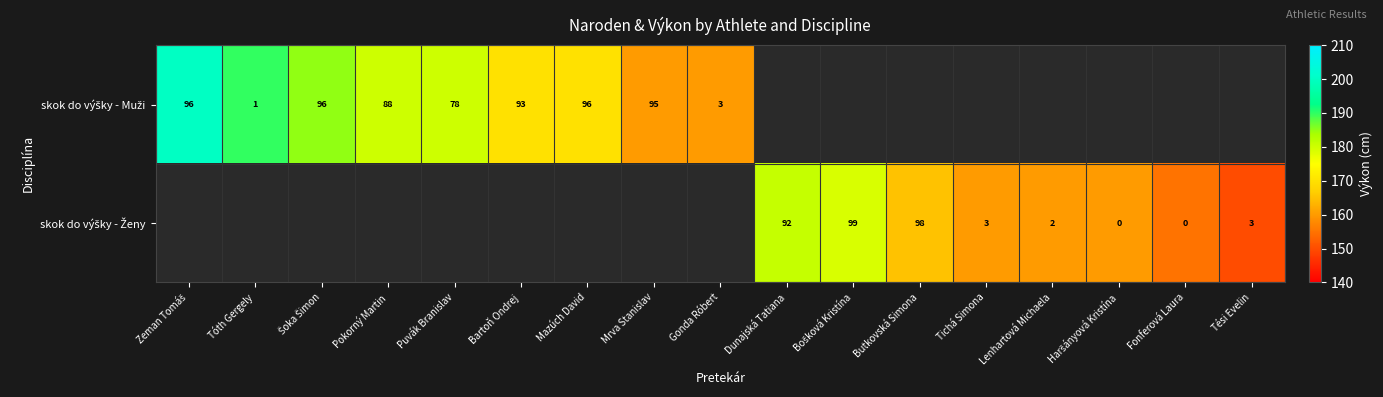

True or false: skok do výšky - Muži has a value of 299.9 at Pokorný Martin.

False